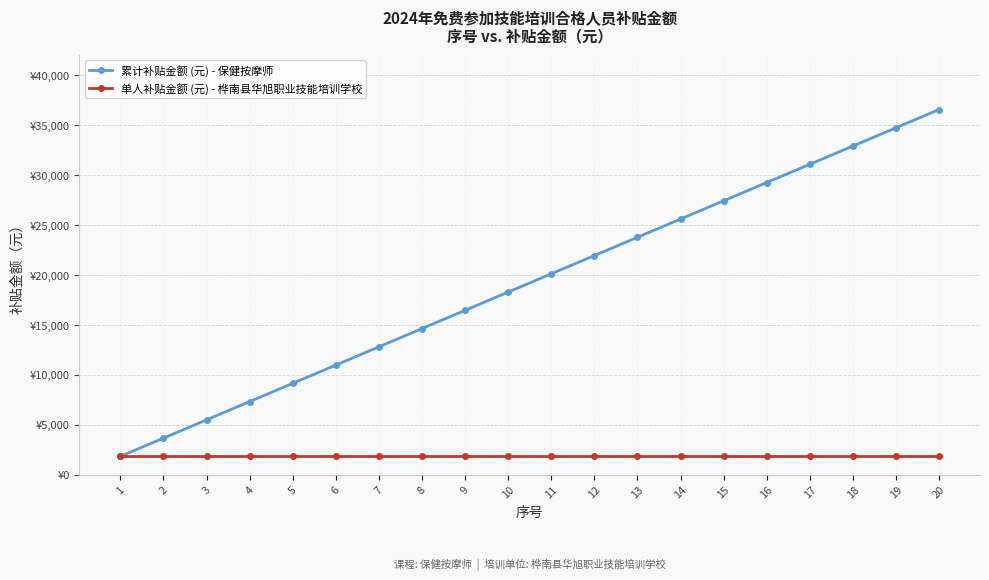

The 单人补贴金额 (元) - 桦南县华旭职业技能培训学校 series shows 1827 at 16. True or false?

True